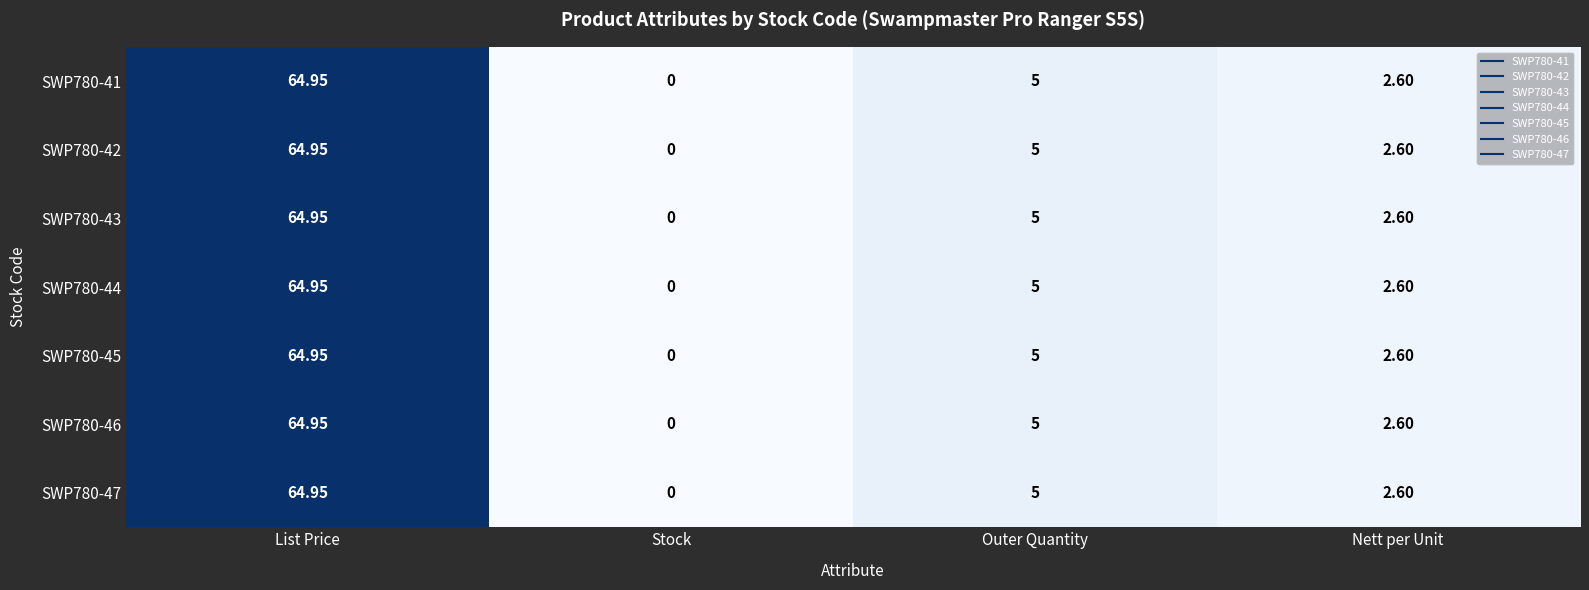

At which category is the sum across all series the highest?

List Price